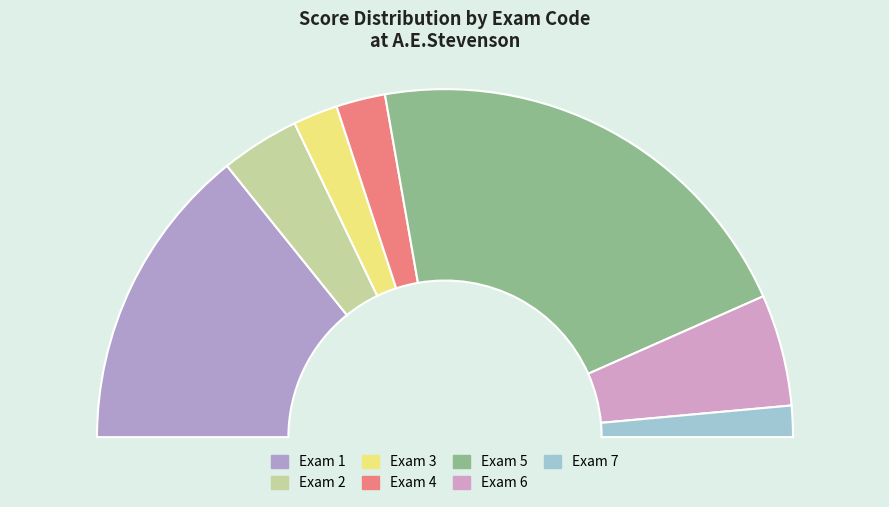

What is the smallest slice in the pie chart?

7